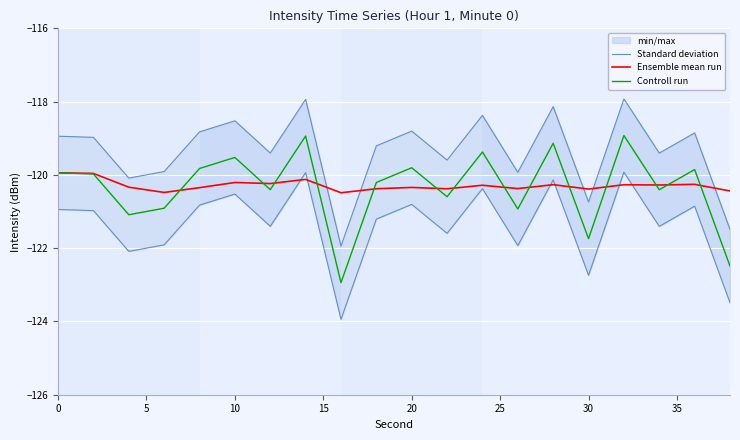

What is the greatest value displayed?

-117.9